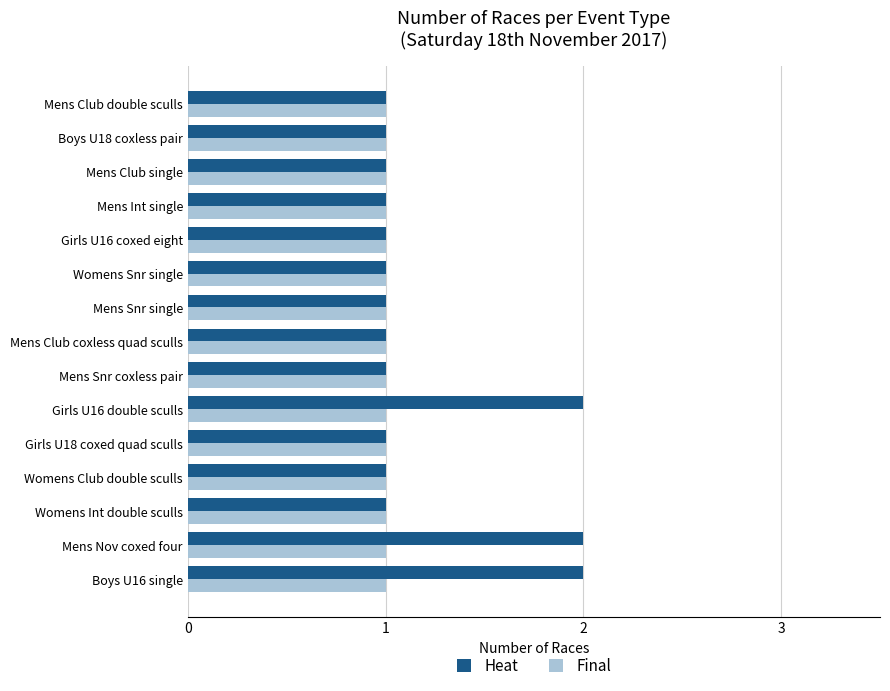

What is the sum of all Heat values?

18